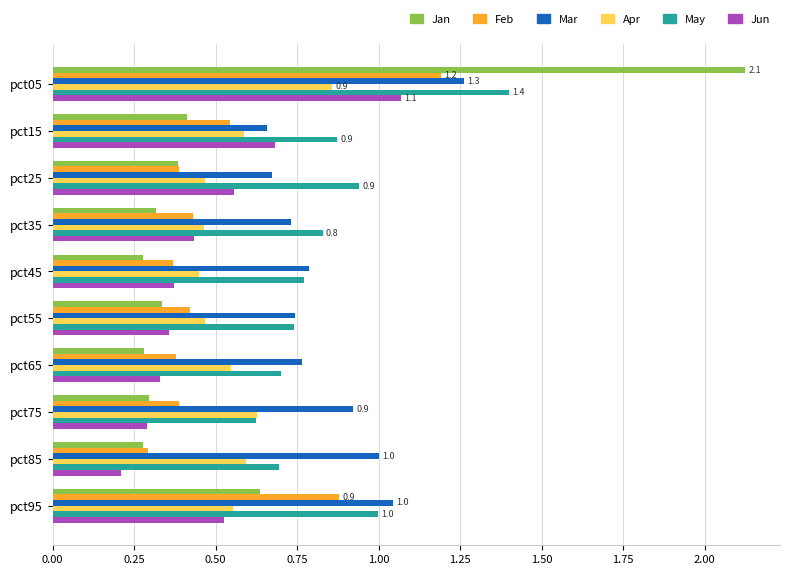

Which series has the widest spread of values?

Jan